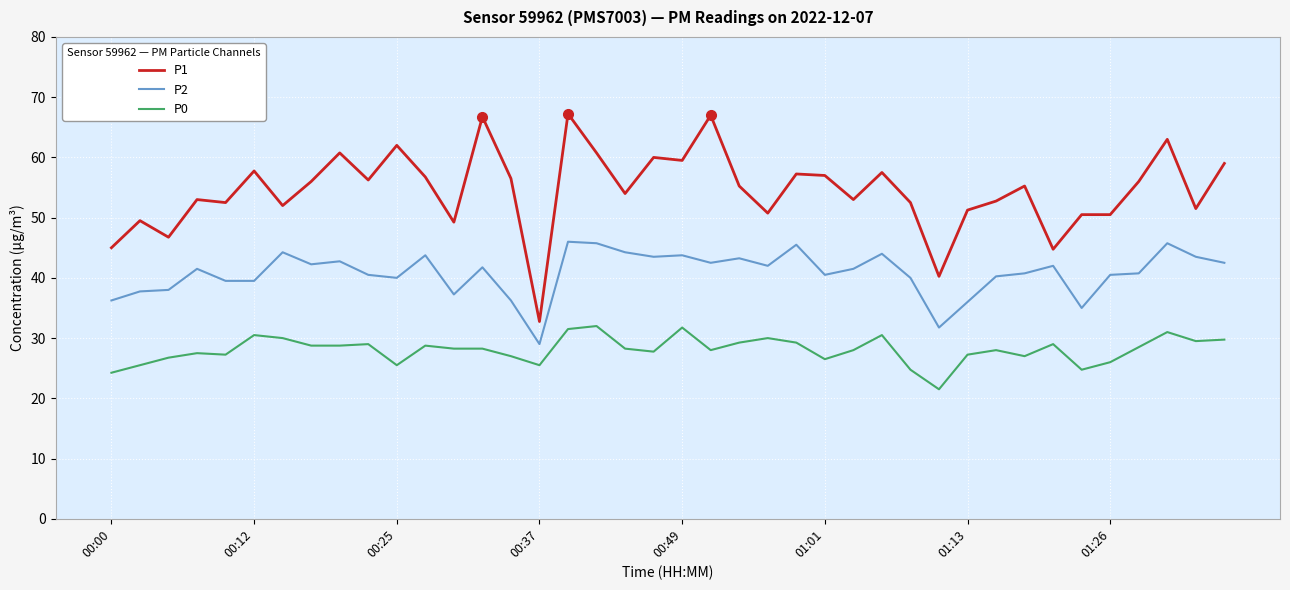

Which series has the widest spread of values?

P1